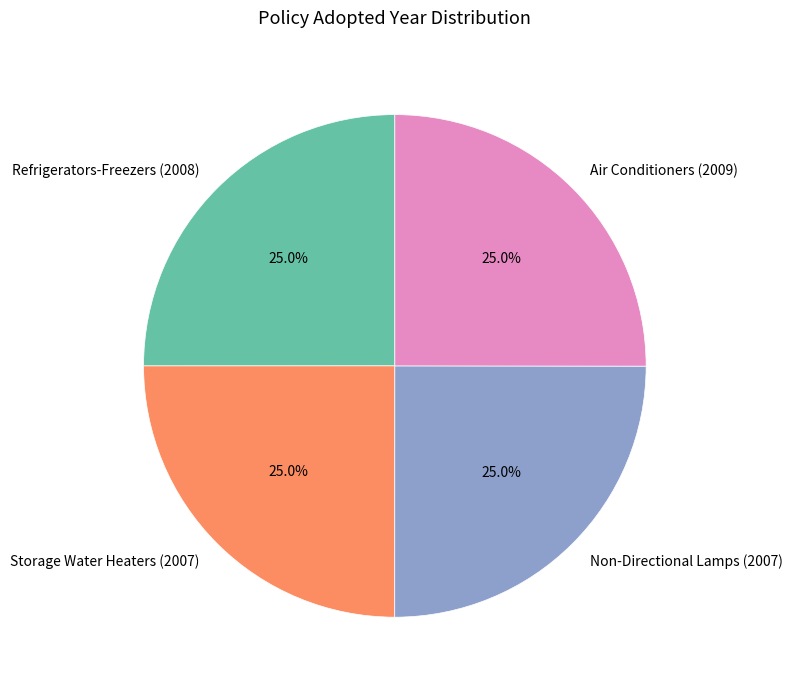

Approximately how many times larger is the value at Refrigerators-Freezers (2008) compared to Air Conditioners (2009)?

1.0